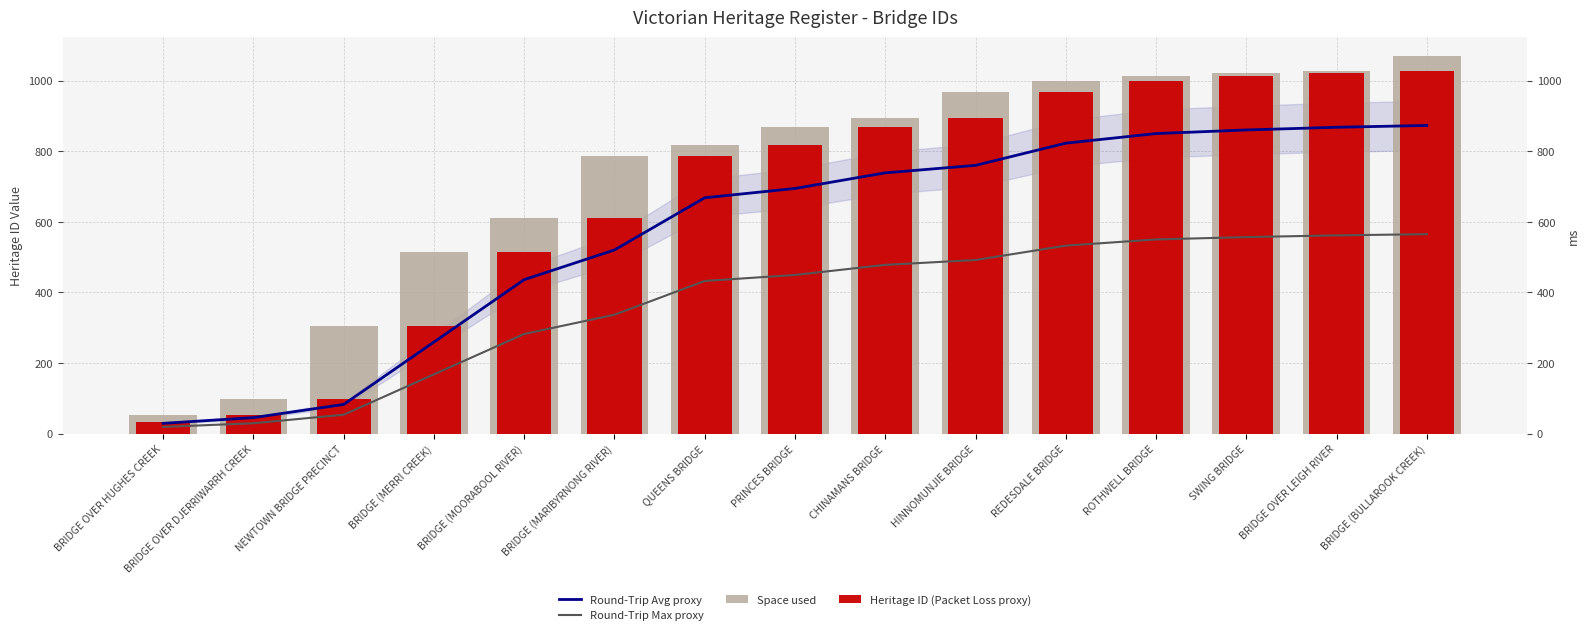

What is the label of the 1st bar from the right?

BRIDGE (BULLAROOK CREEK)